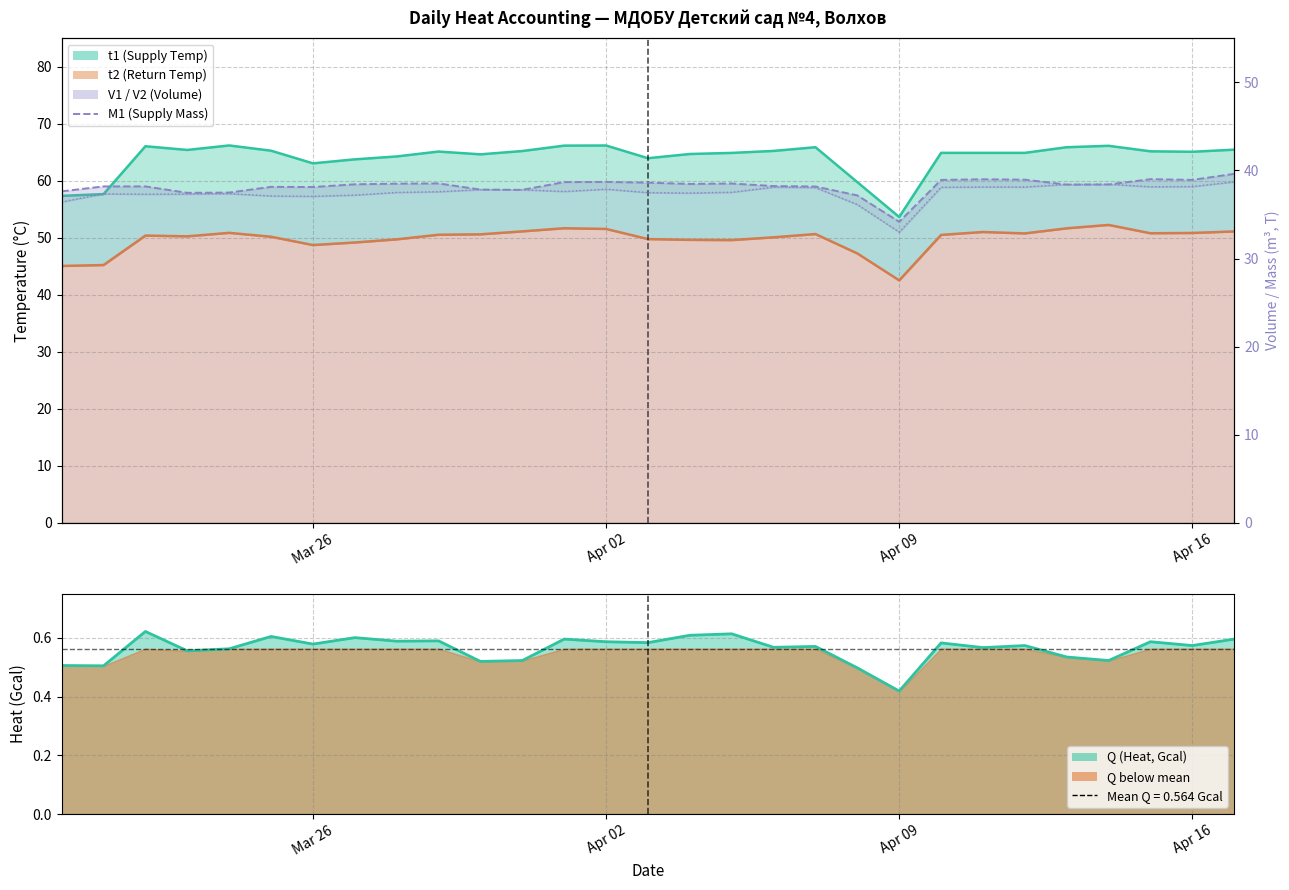

Is the value of V1 (Supply Vol) at 2024-03-22 greater than the value of t1 (Supply Temp) at 2024-04-12?

No